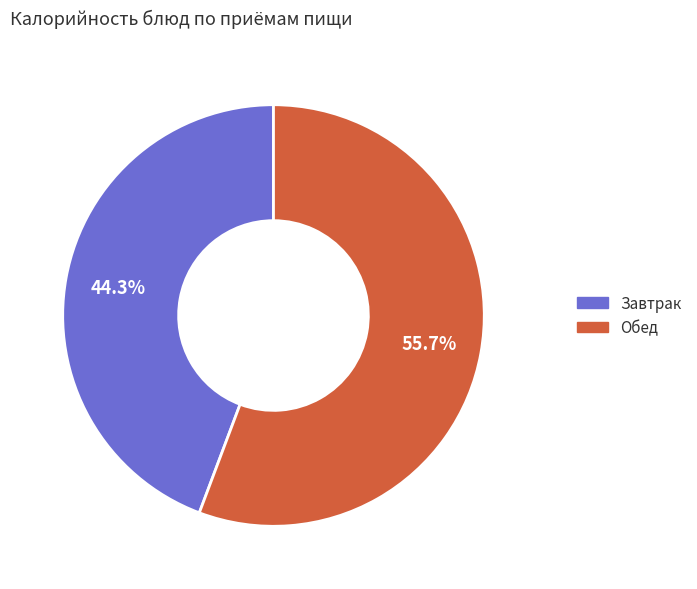

Is there a majority slice in this chart?

Yes